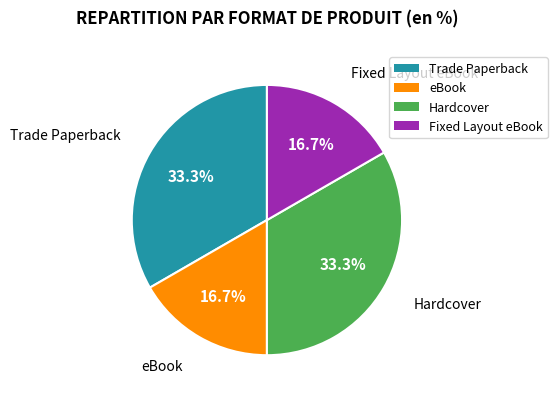

What is the total percentage of Fixed Layout eBook and Hardcover?

50.0%